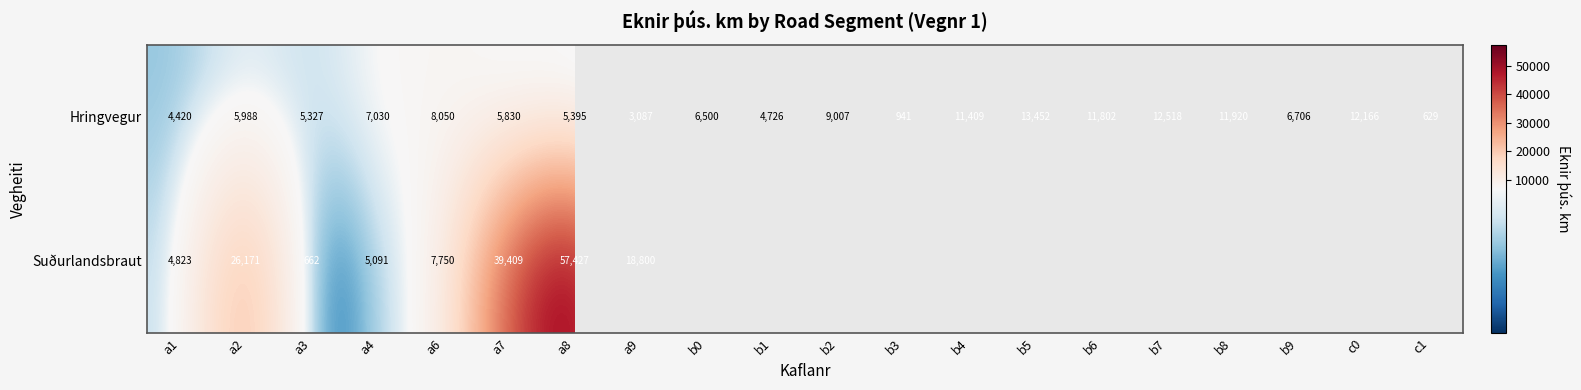

Which category has the highest value across all series?

a8